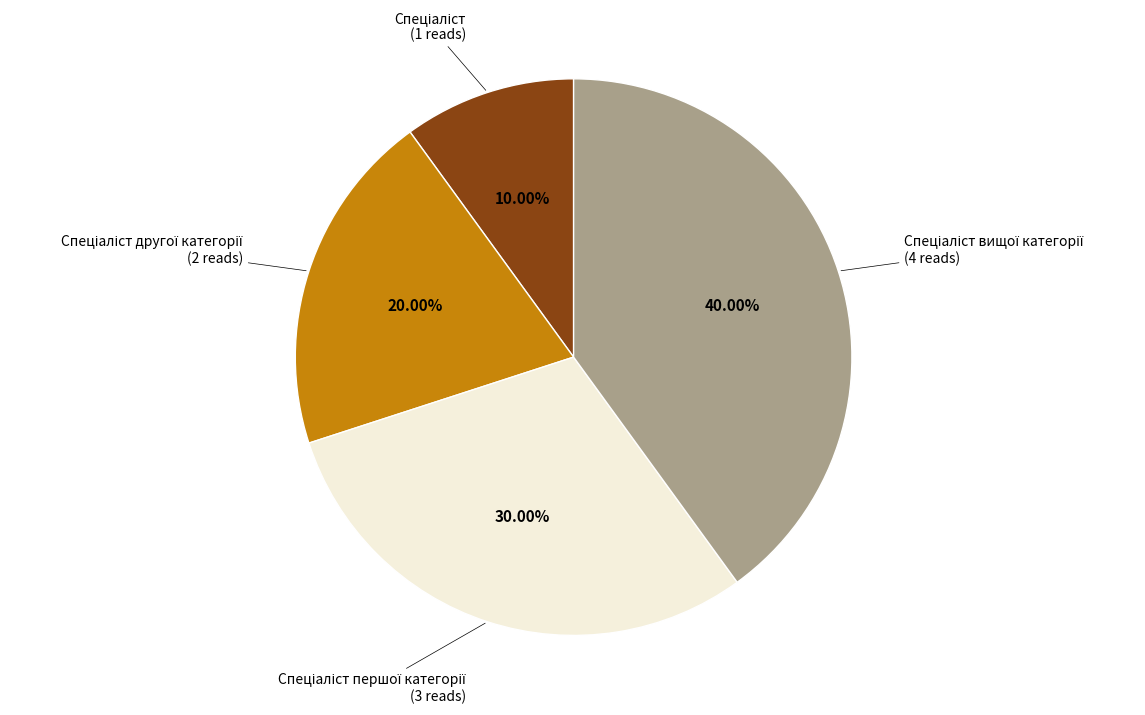

Does any single category account for the majority?

No